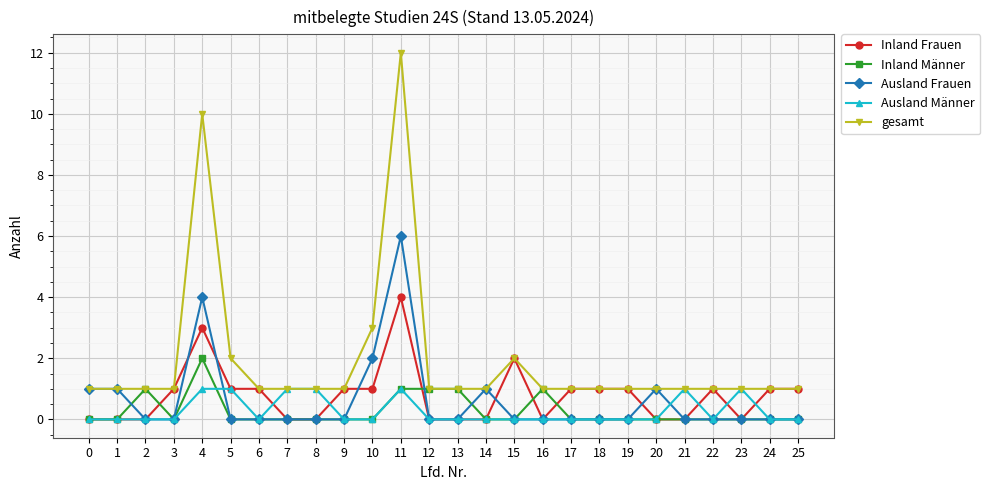

At which category is the sum across all series the highest?

11